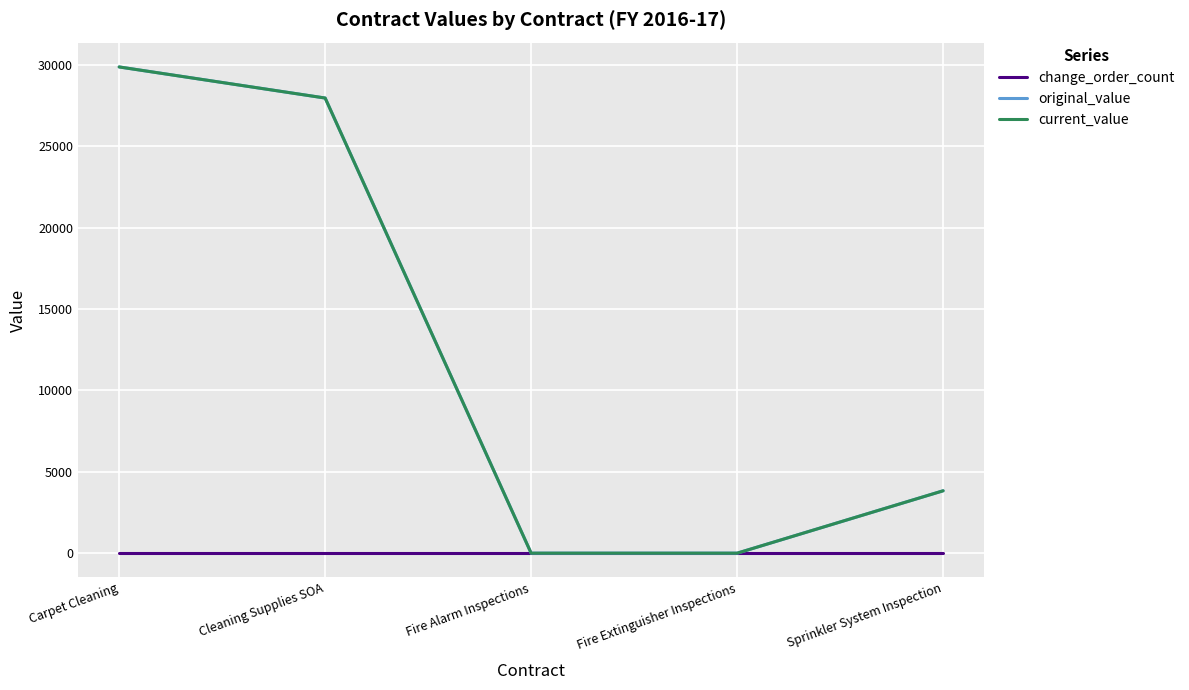

Is this an area chart (filled region under the line)?

No